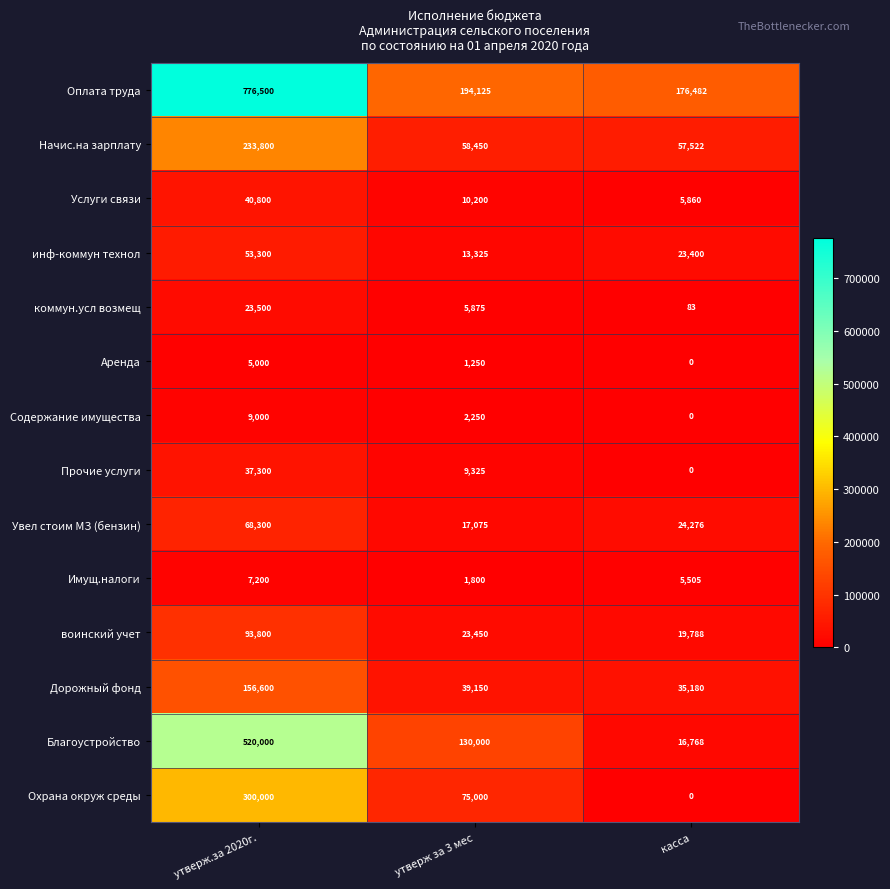

Count the Благоустройство values in the range 16768 to 520000.

3